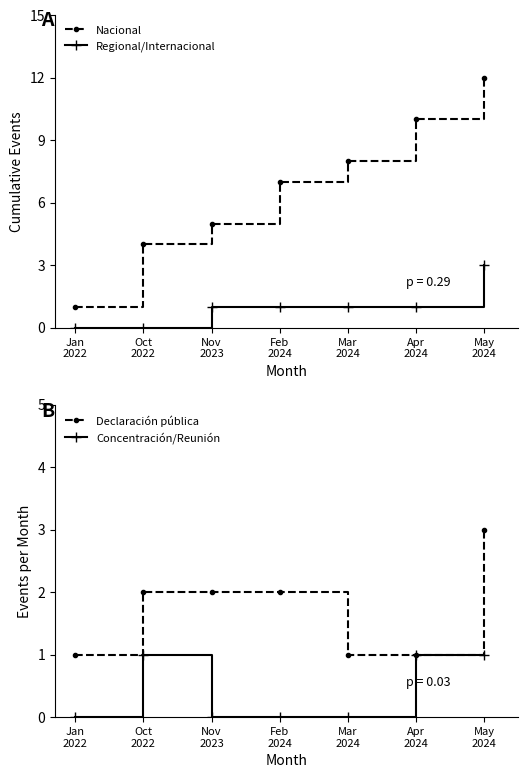

Which series has the largest total across all categories?

Nacional